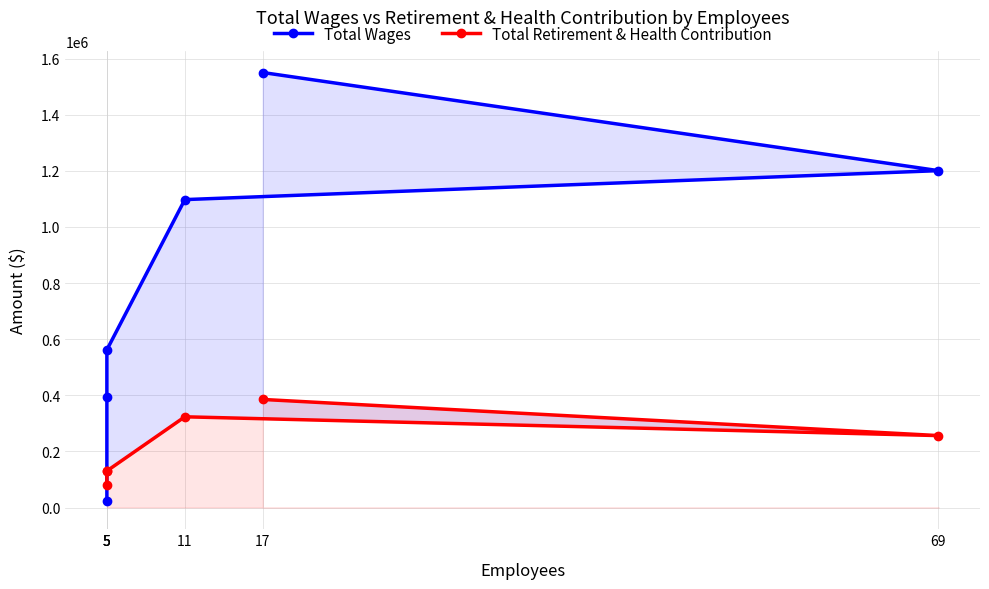

Reading left to right, what are all the values shown in this chart?

Total Wages: 1550231	1200551	1097325	561953	394897	24000
Total Retirement & Health Contribution: 385097	256296	323285	130235	130936	80309